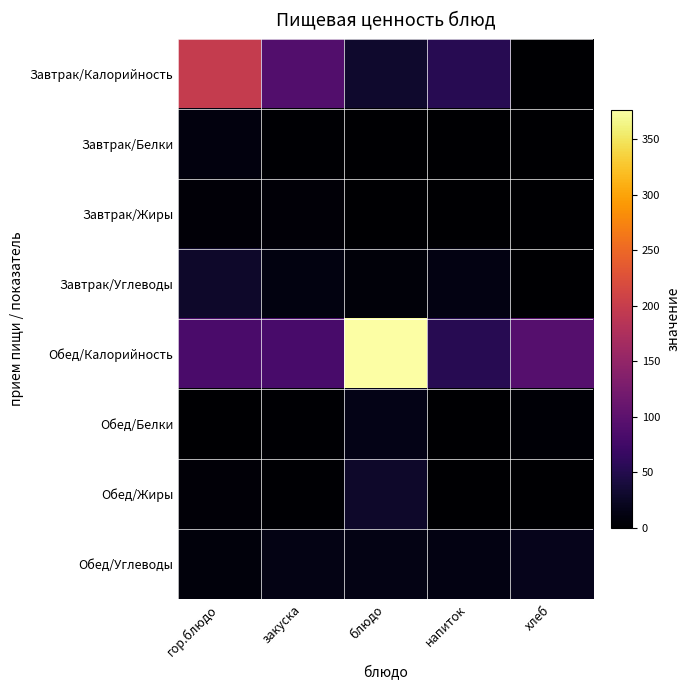

Which series has the largest range (max minus min)?

Обед/Калорийность